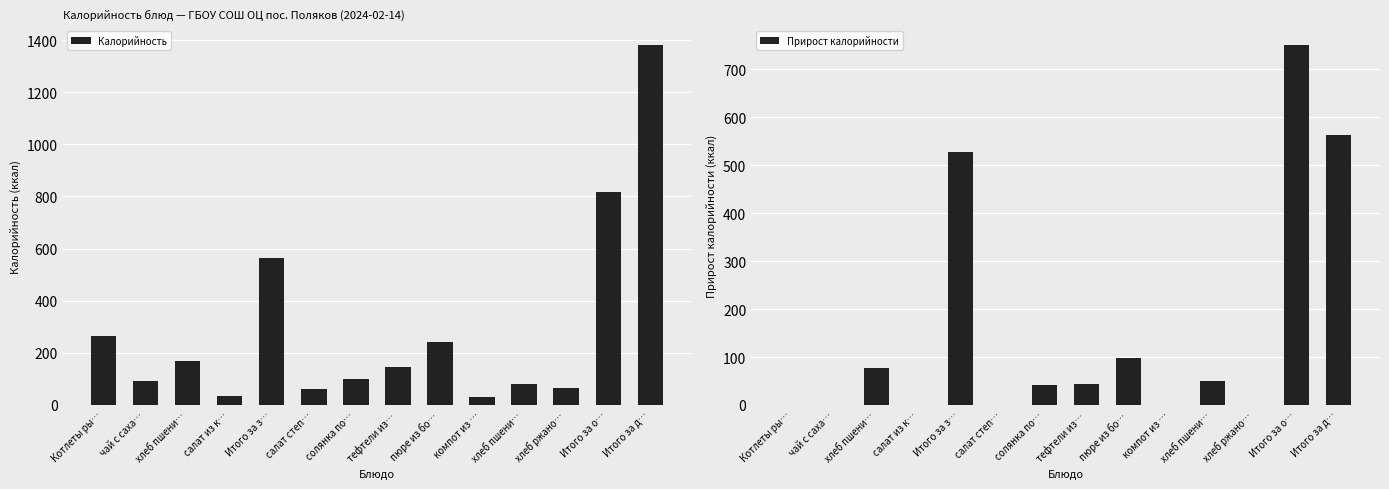

What is the label of the 9th bar from the right?

салат степ…